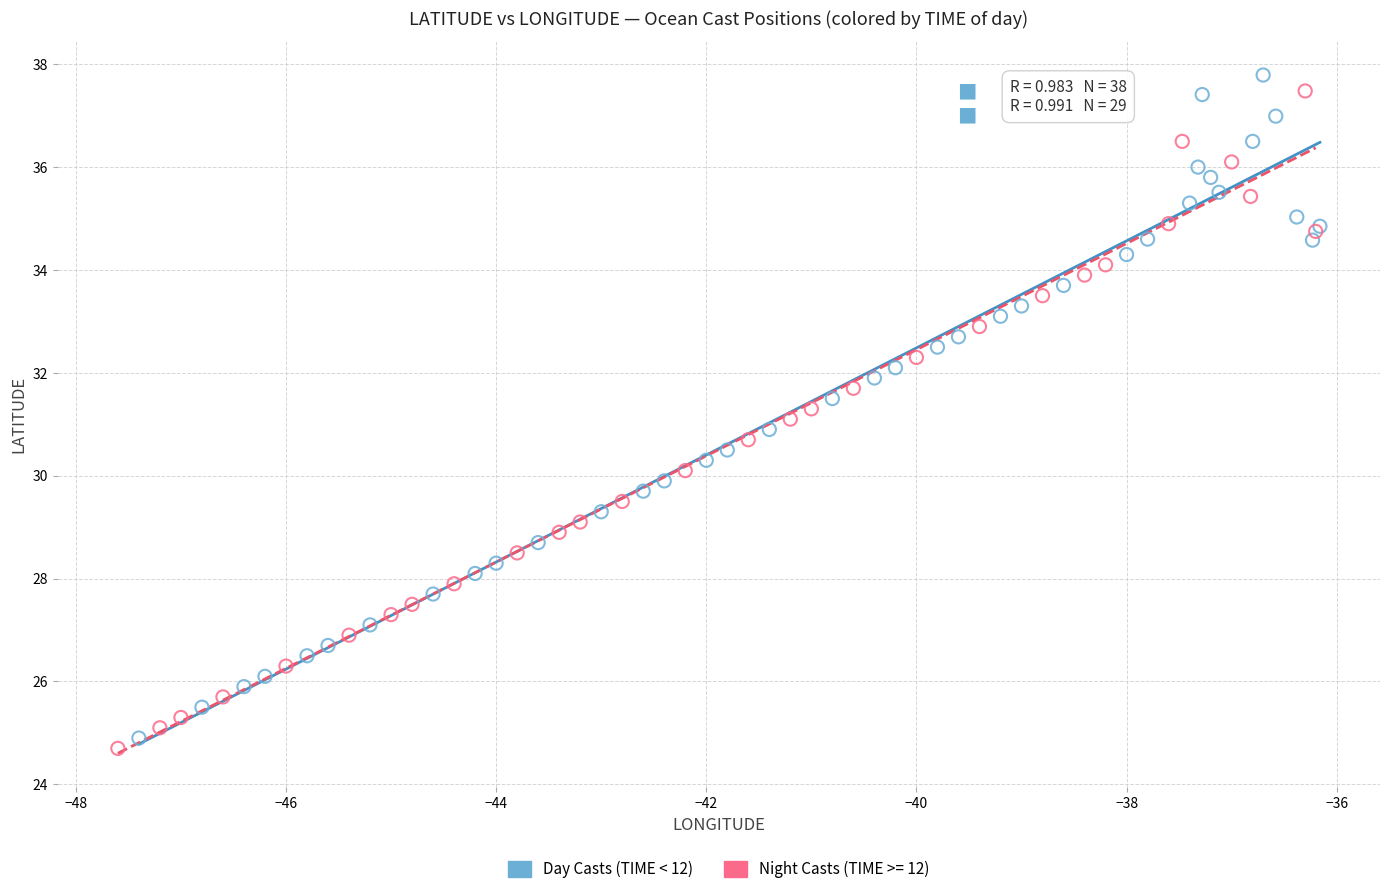

What are all the series names shown in the legend?

Day Casts (TIME < 12), Night Casts (TIME >= 12)